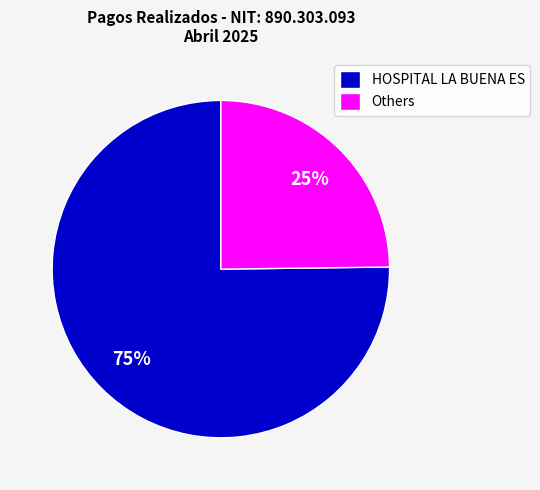

Does HOSPITAL LA BUENA ES account for over 50% of the chart?

Yes